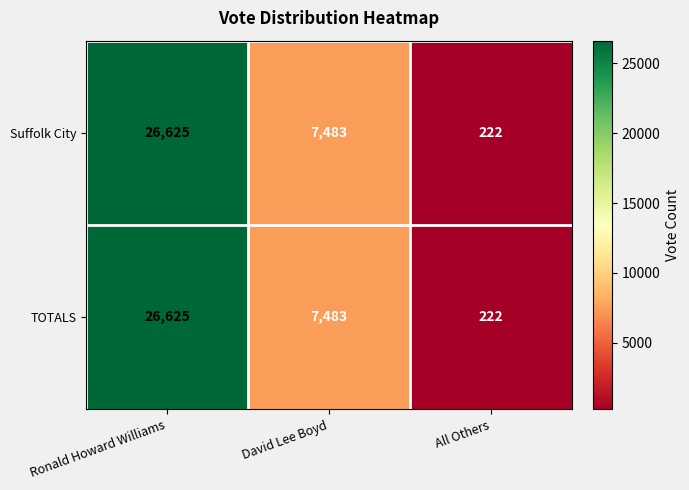

At which label does Suffolk City first exceed 7483?

Ronald Howard Williams